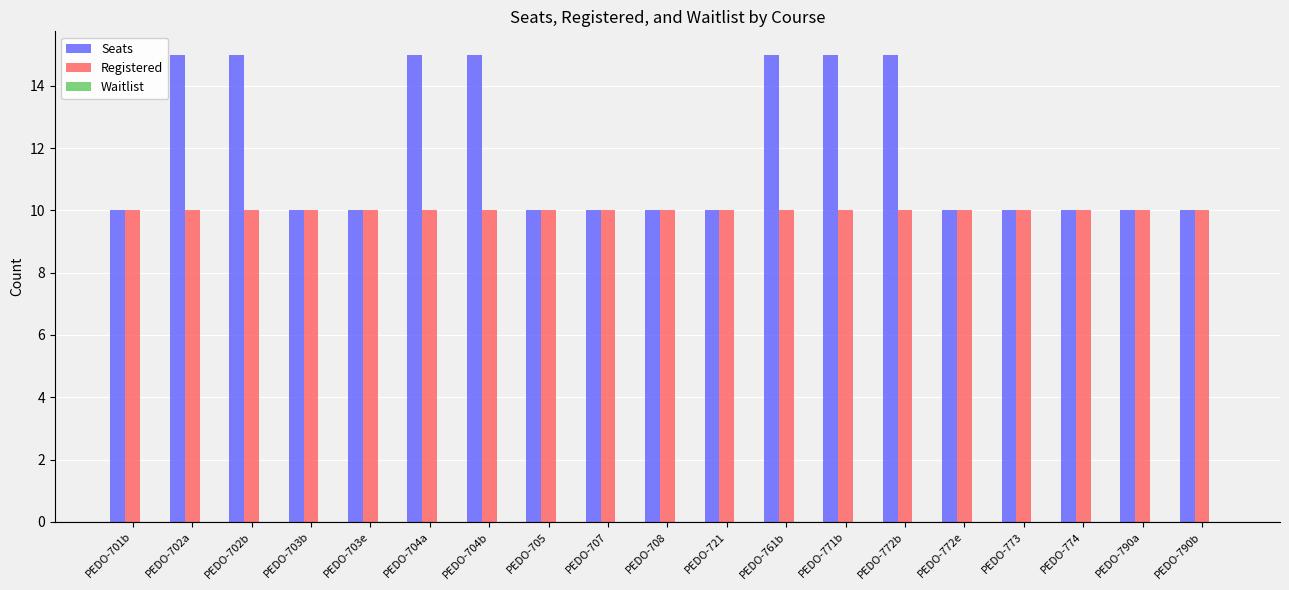

What is the difference between the highest and lowest values at PEDO-702a?

5